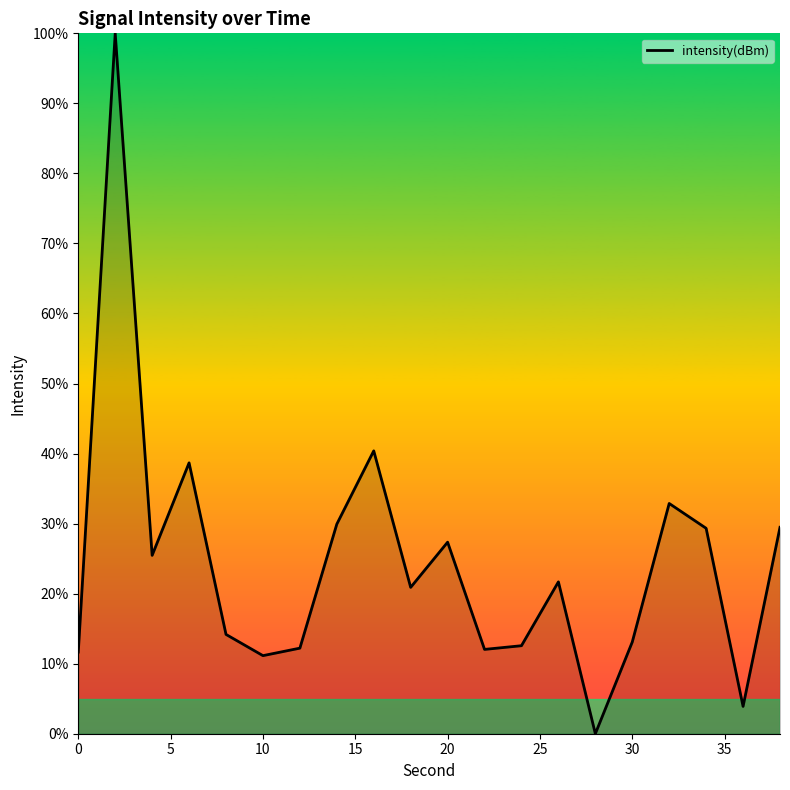

What is the greatest value displayed?

100.0